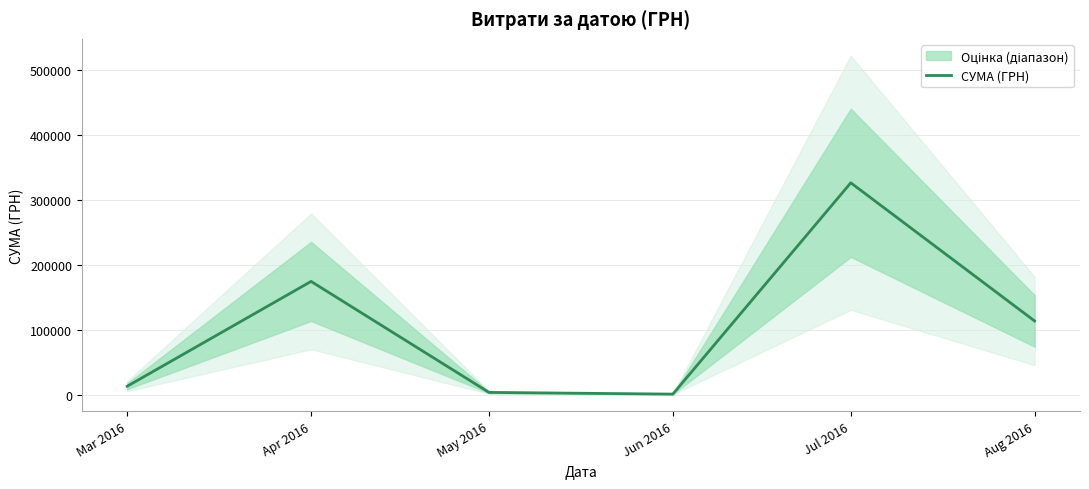

Rank the categories by value from highest to lowest.

Jul 2016, Apr 2016, Aug 2016, Mar 2016, May 2016, Jun 2016